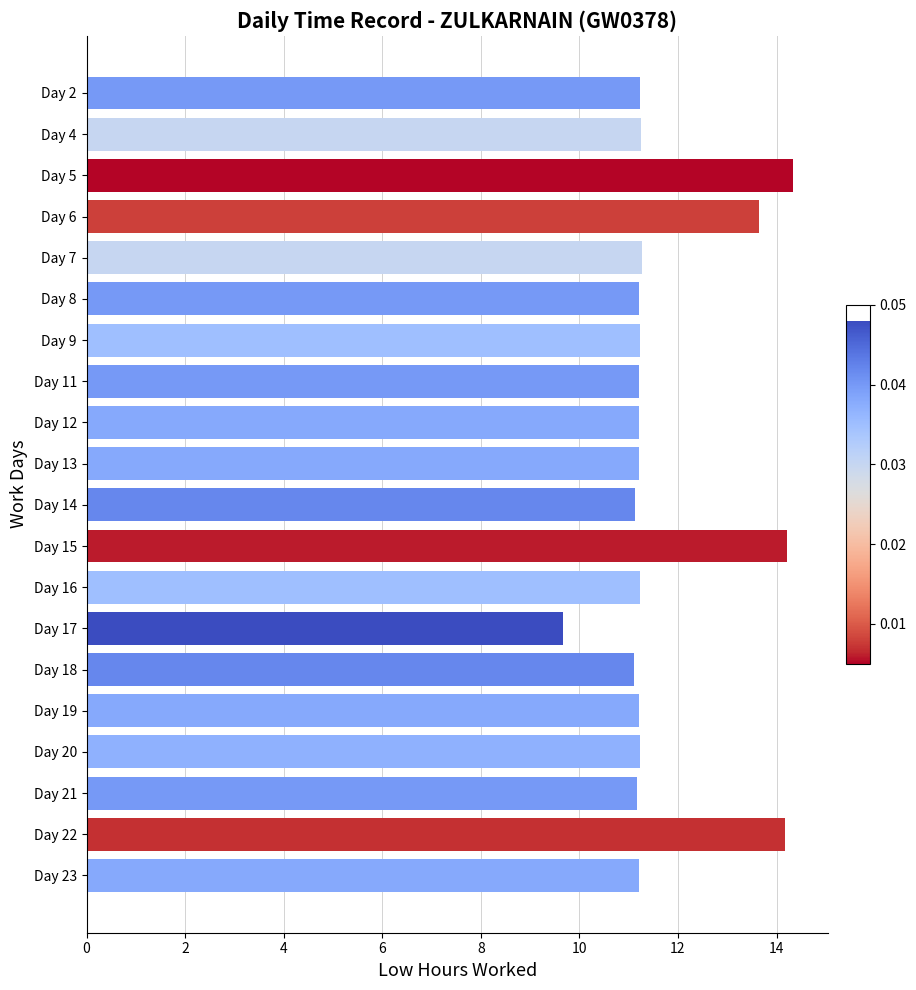

What is the value of the 15th bar from the top?

11.1